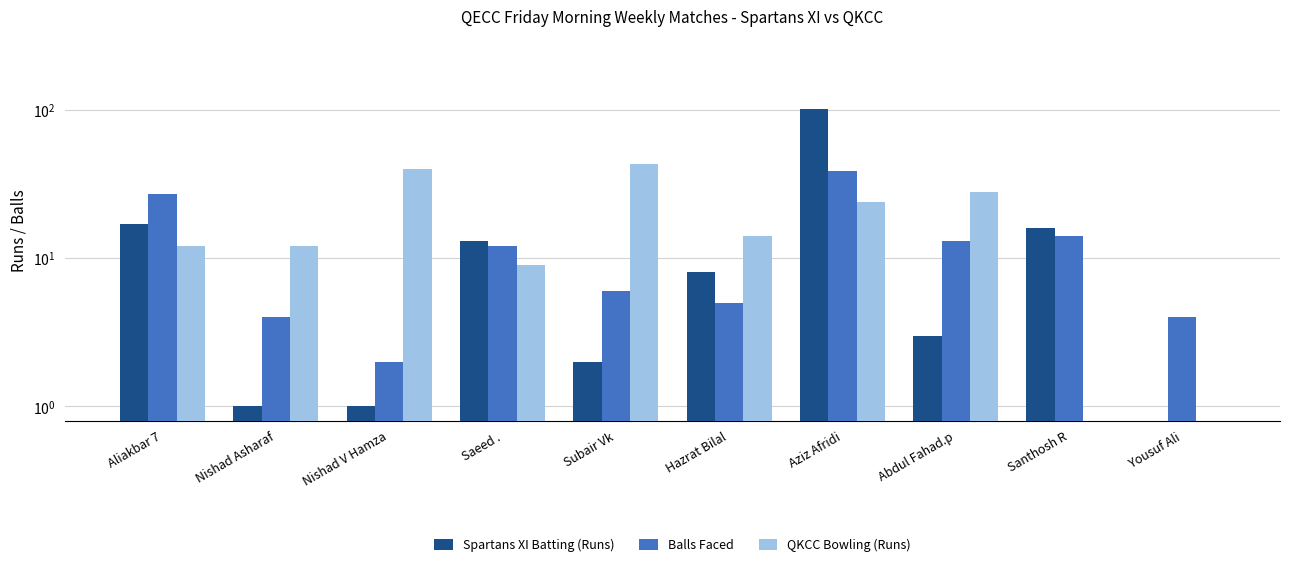

List the series in order of their peak value, highest first.

Spartans XI Batting (Runs), QKCC Bowling (Runs), Balls Faced